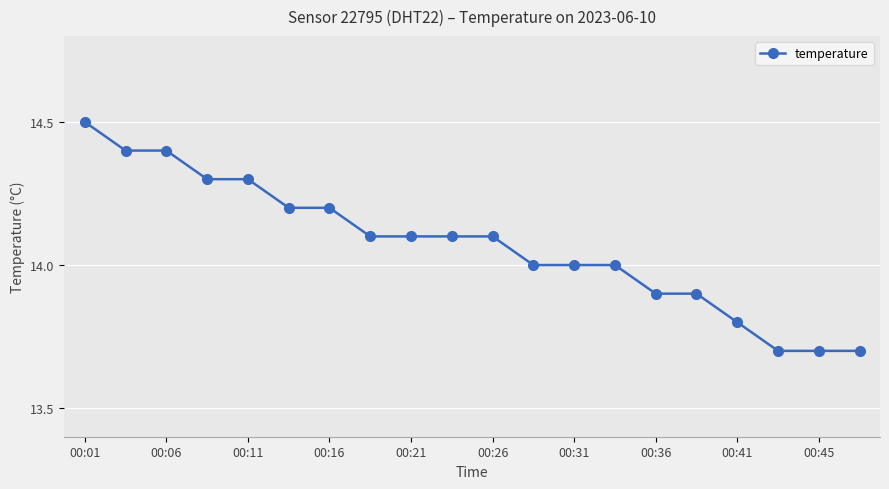

What is the difference between the maximum and second lowest values?

0.8